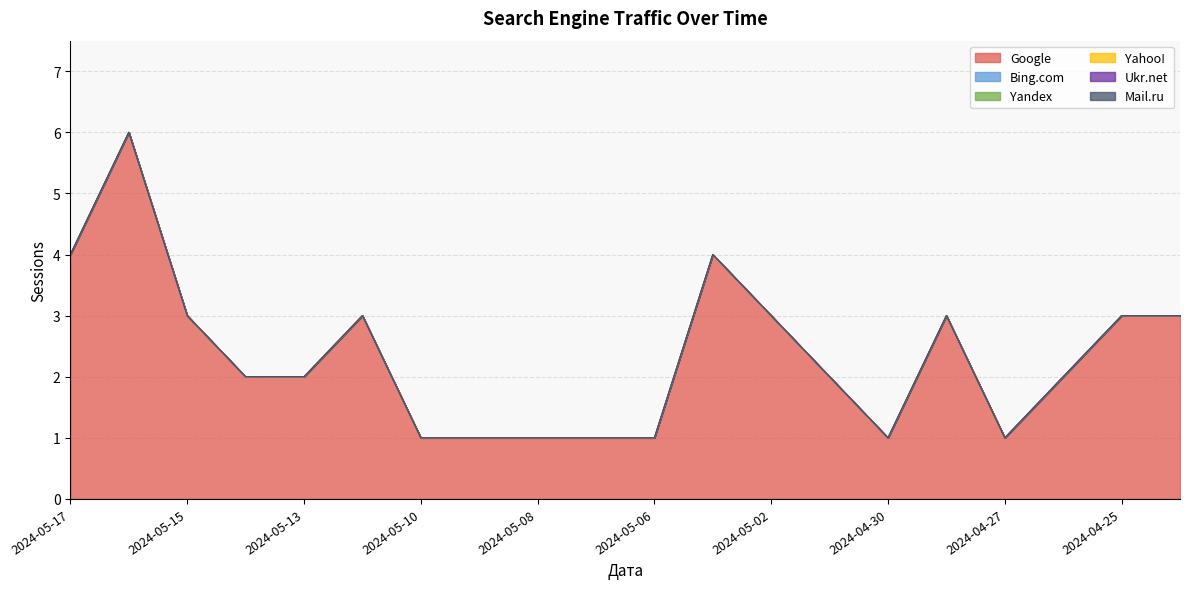

What position from the right is 2024-05-15?

18